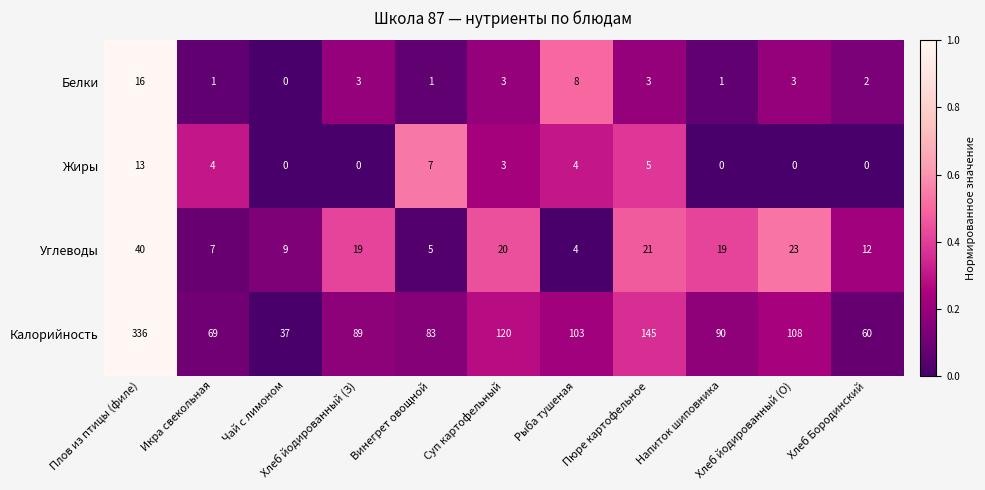

What is the maximum value for Углеводы?

40